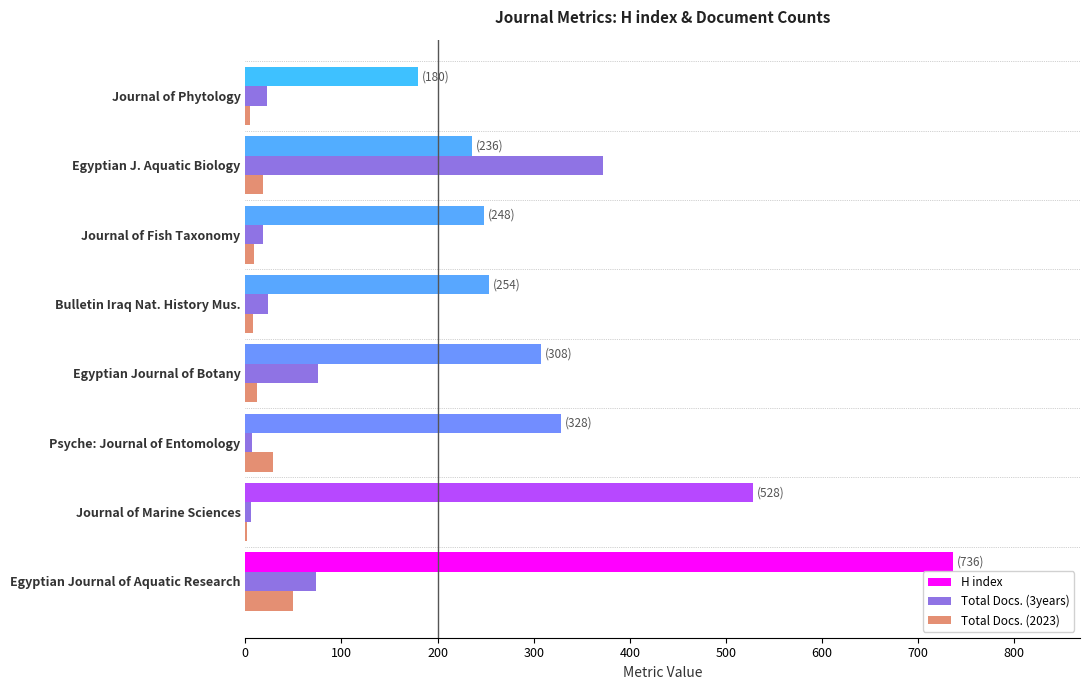

Between Egyptian Journal of Aquatic Research and Journal of Phytology, which series saw the biggest shift?

H index